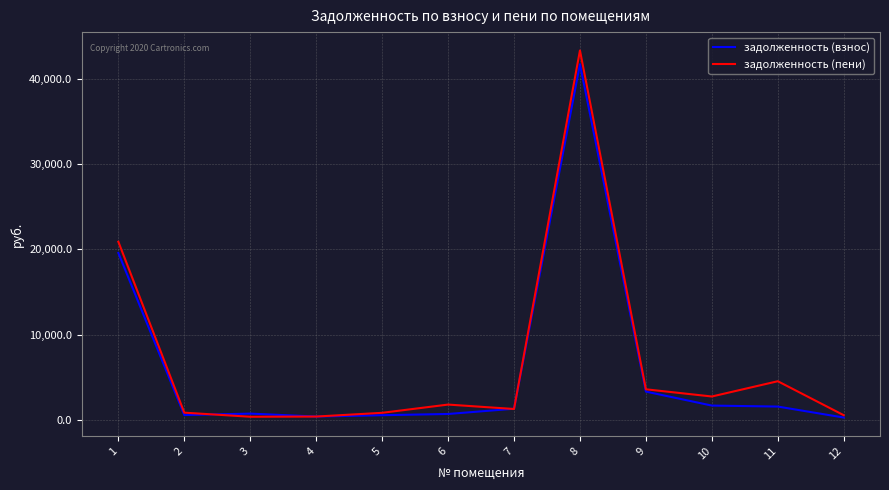

Is it true that задолженность (взнос) equals 390.2 at 4?

True